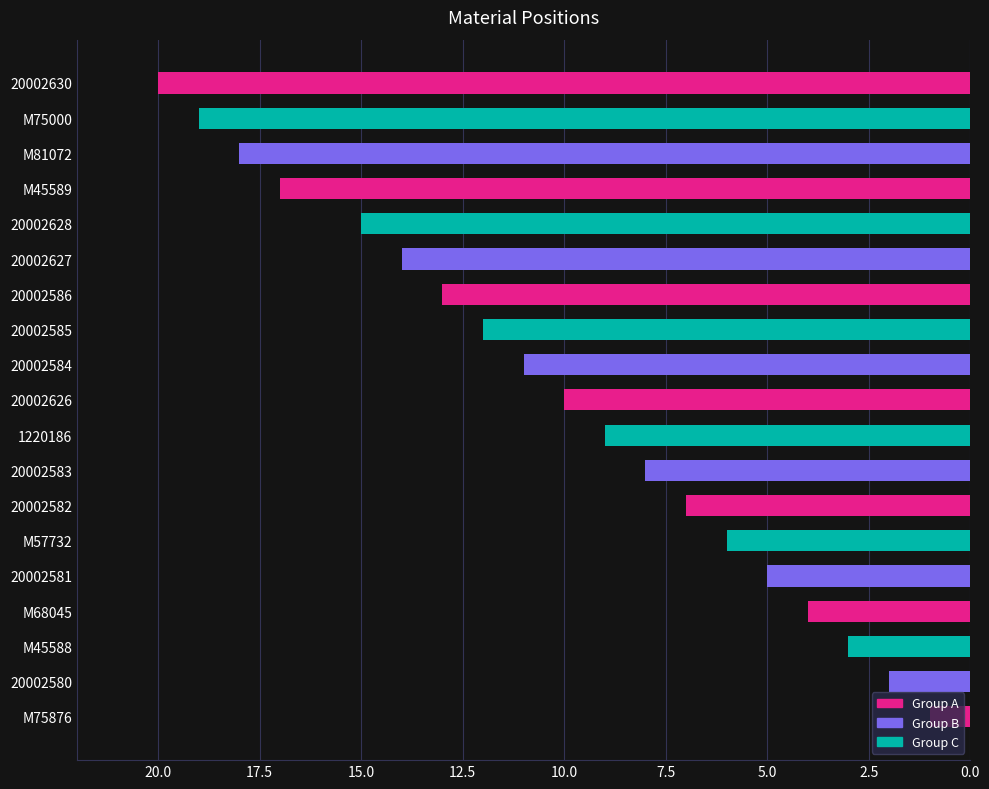

How many series are shown in this chart?

1